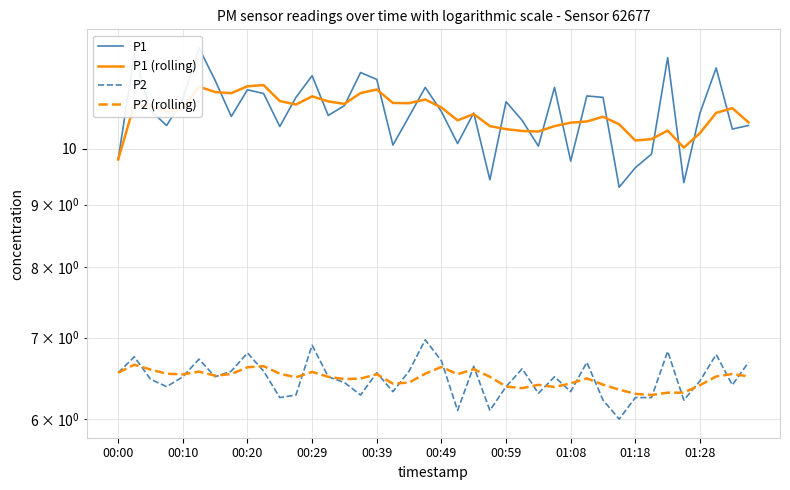

What is the maximum value for P1 (rolling)?

11.3